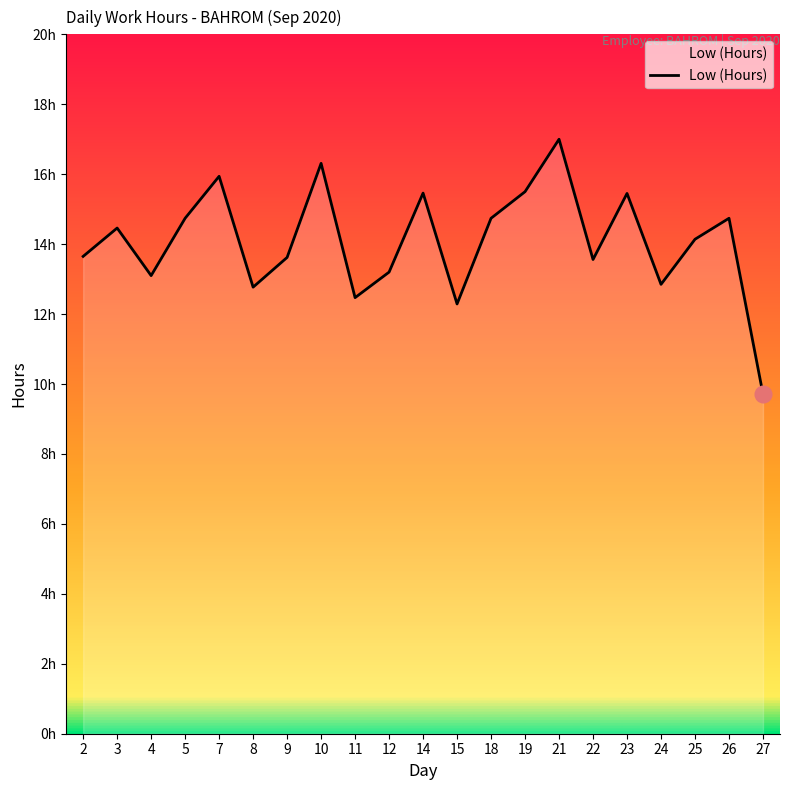

Approximately how many times larger is the value at 7 compared to 11?

1.3